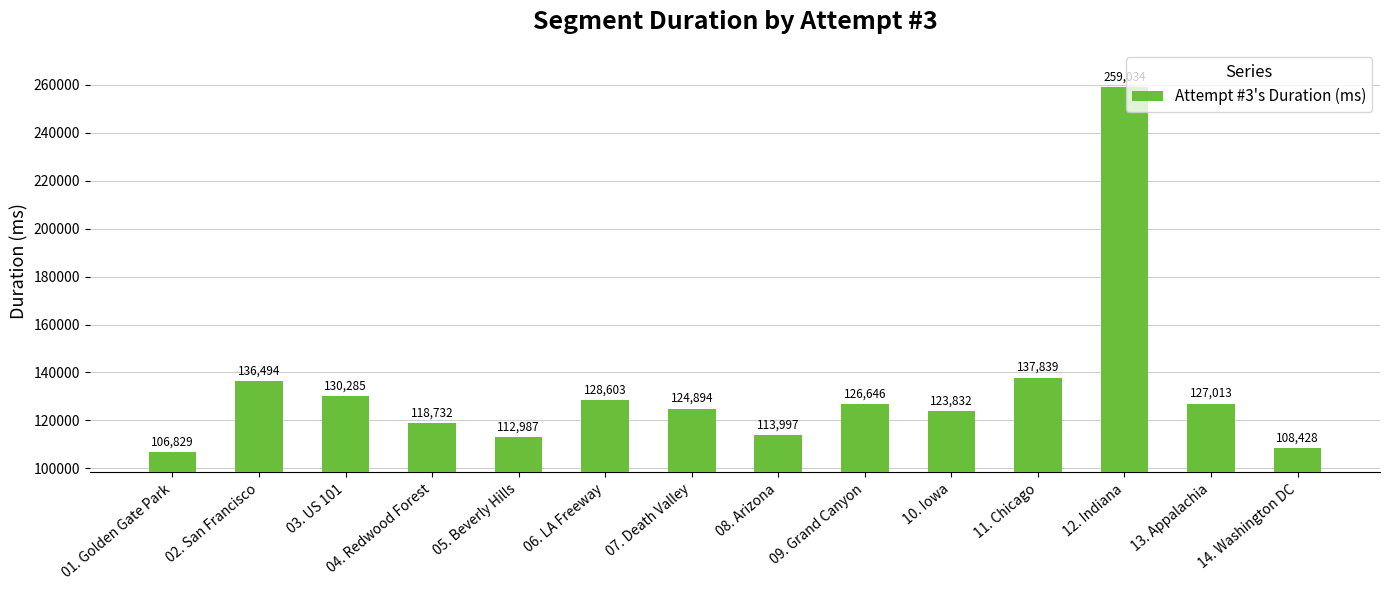

Which label corresponds to the smallest value in the chart?

01. Golden Gate Park